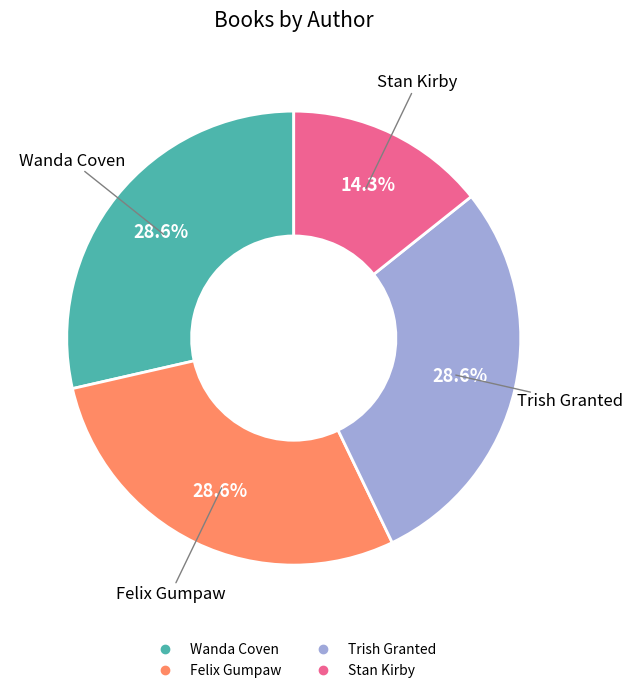

Count the number of slices in the pie.

4